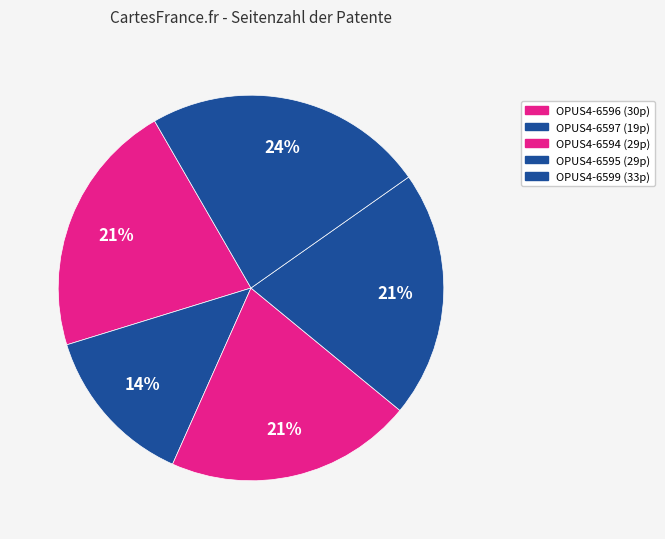

How many segments does this pie chart have?

5